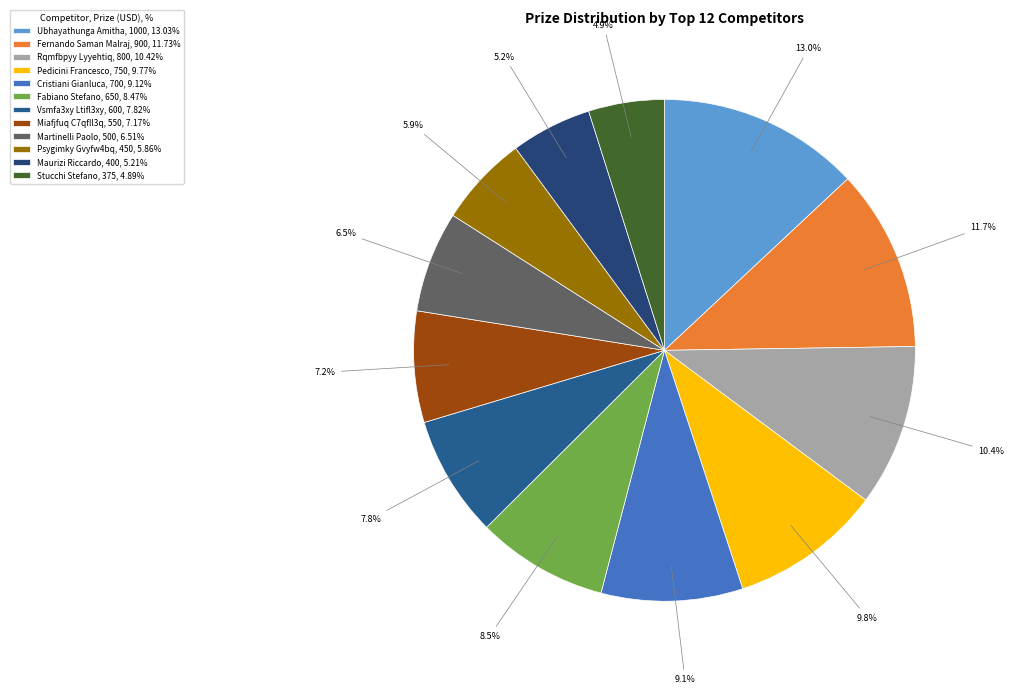

Count the number of slices in the pie.

12